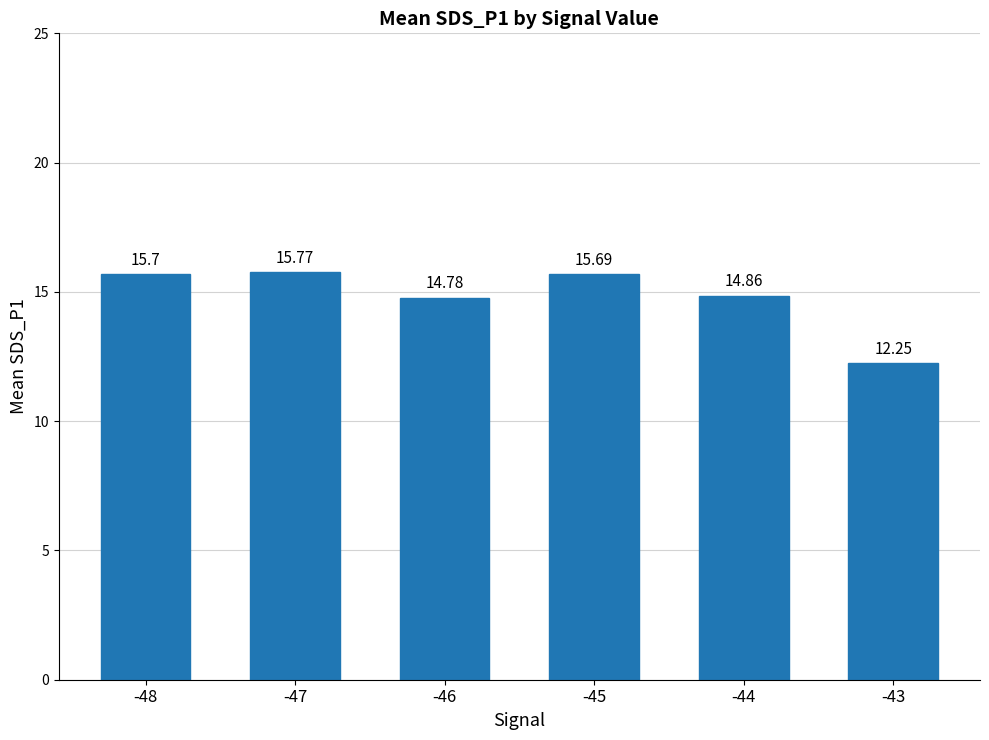

Approximately how many times larger is the value at -48 compared to -47?

1.0